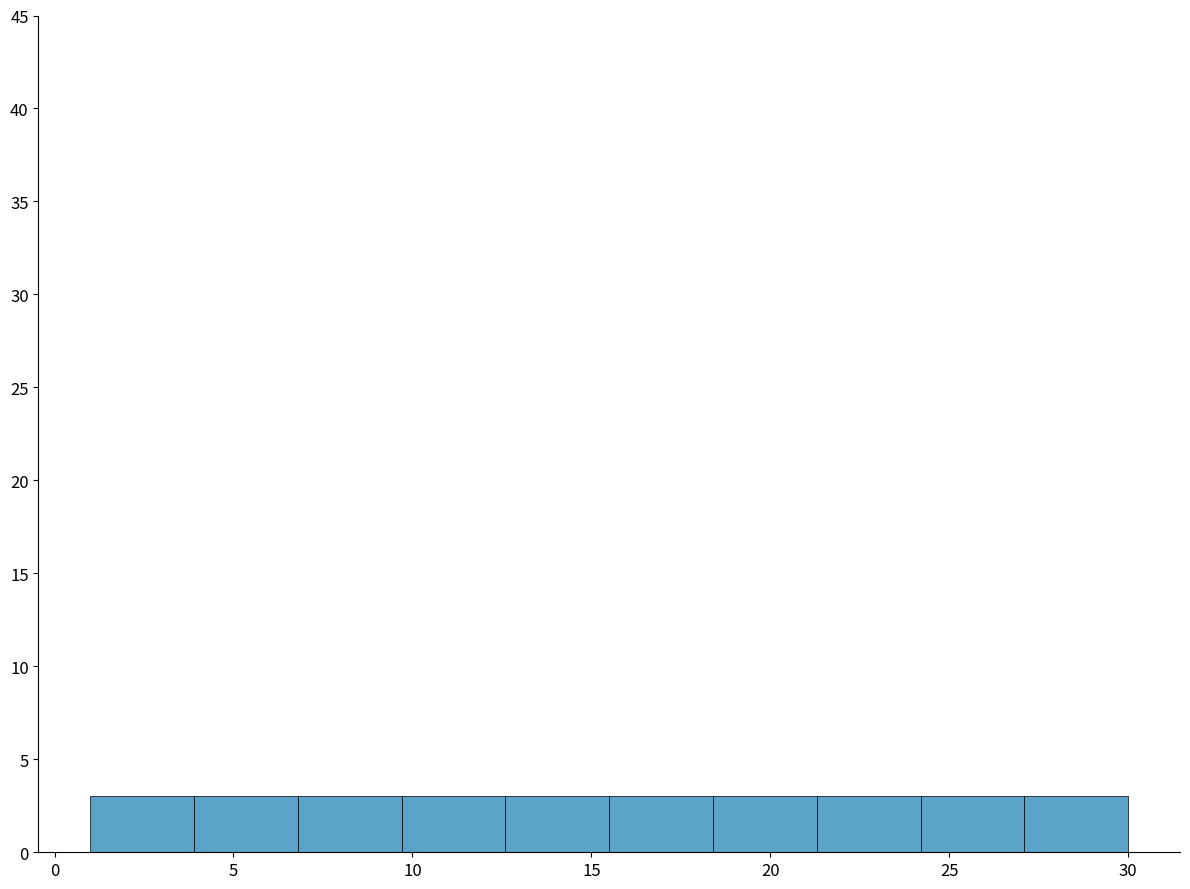

What is the height of the bar covering 15.5 to 18.4 on the x-axis? Neither the bar edges nor the heights are printed on the chart, so give them approximately, as read against the axes.

3